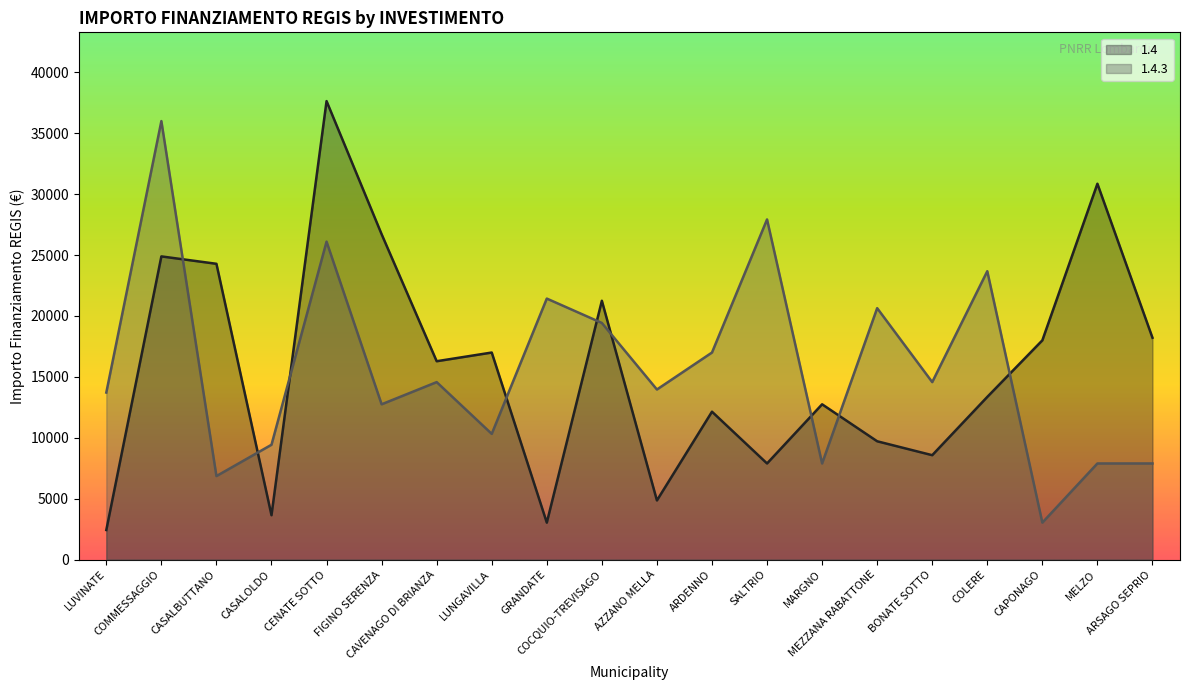

At which label is 1.4.3 closest to 19514?

COCQUIO-TREVISAGO